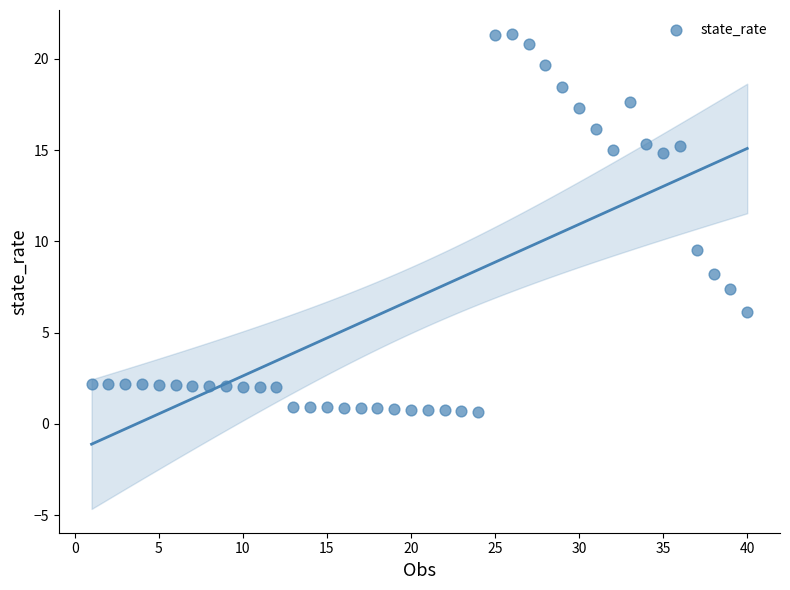

What is the range of Y values (max minus min)?

20.7